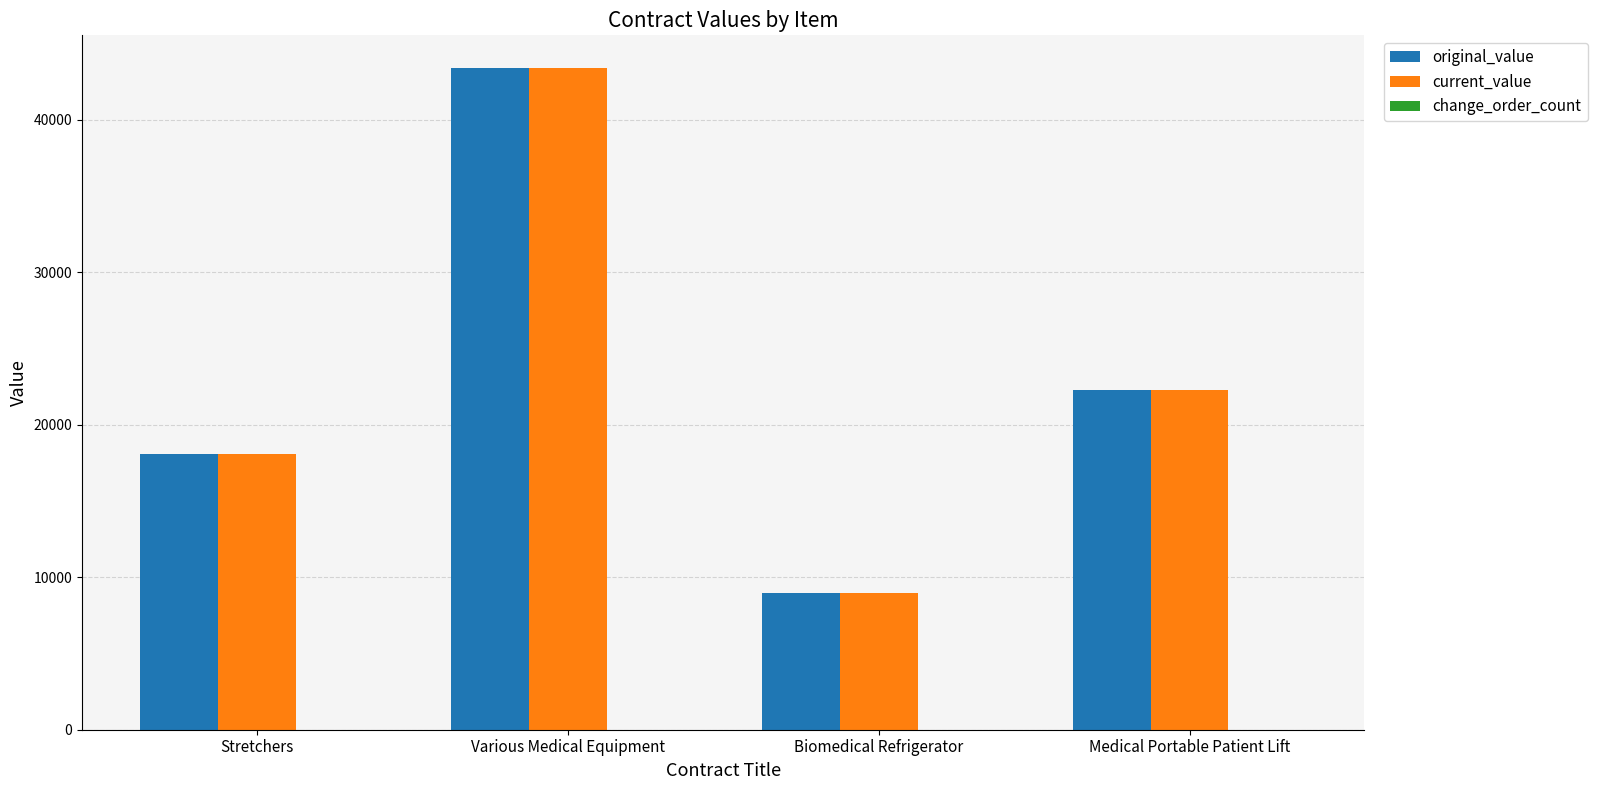

Read the original_value value at Various Medical Equipment.

43349.9